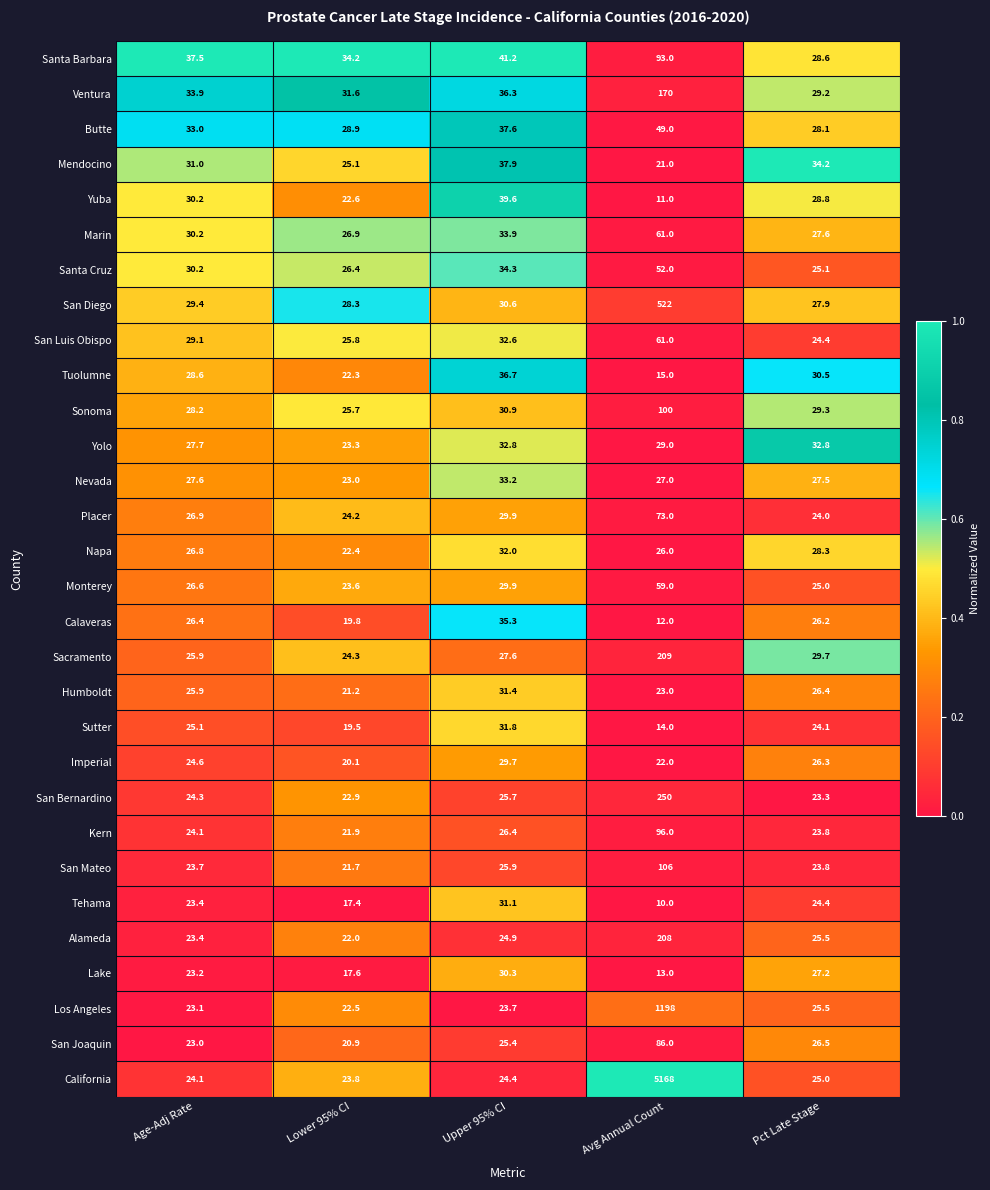

The Monterey series shows 26.6 at Age-Adj Rate. True or false?

True